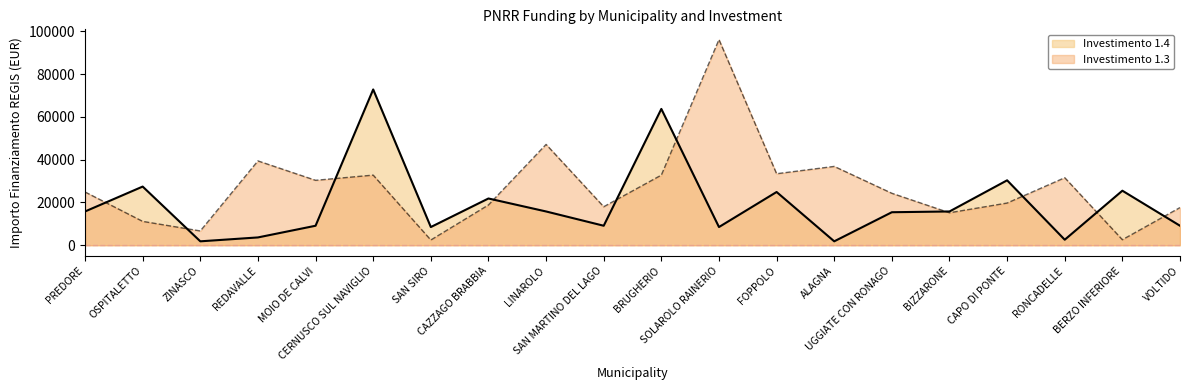

How many data points does each series have?

20